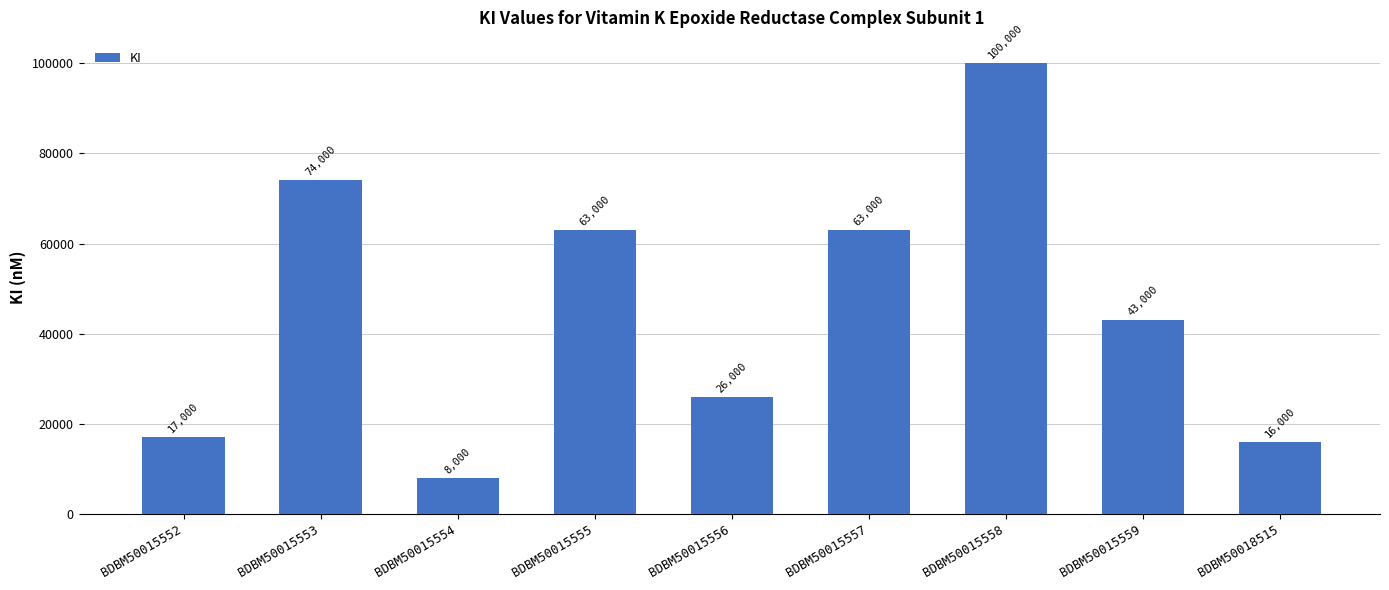

What is the minimum value shown in the chart?

8000